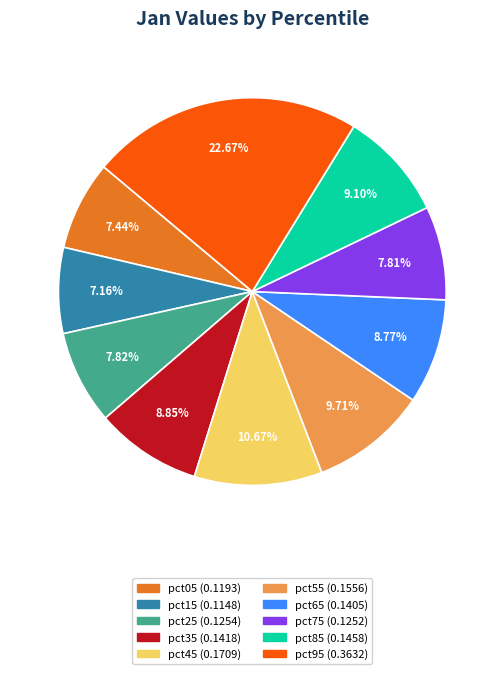

Does any single category account for the majority?

No